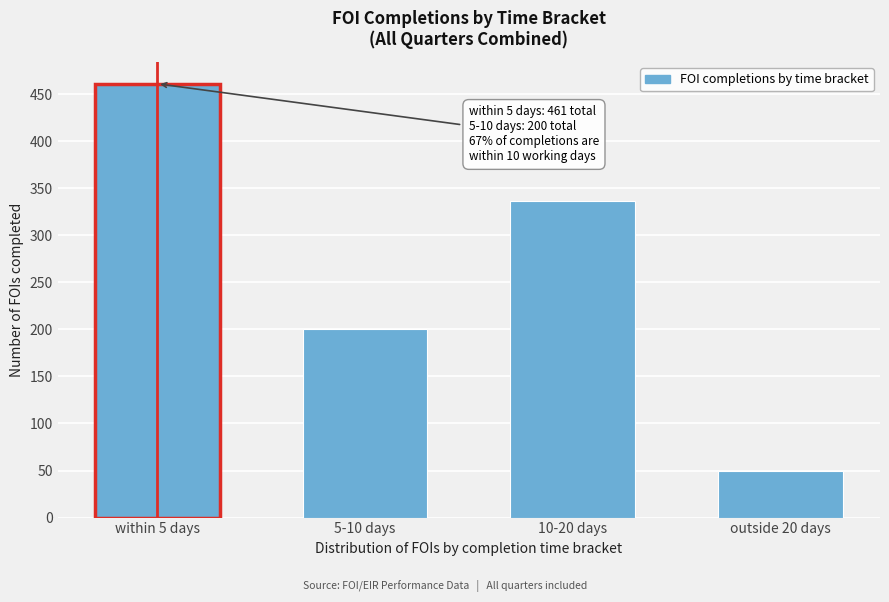

Reading left to right, transcribe all the data shown in this chart.

within 5 days=461	5-10 days=200	10-20 days=336	outside 20 days=49